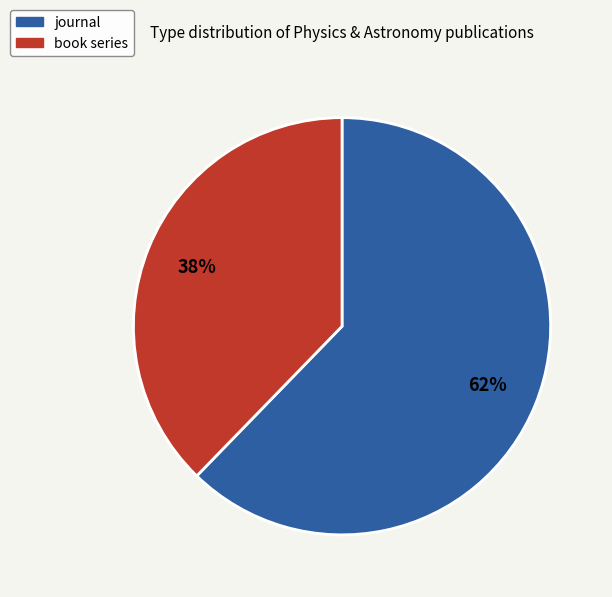

Do journal and book series together represent more than half of the pie?

Yes